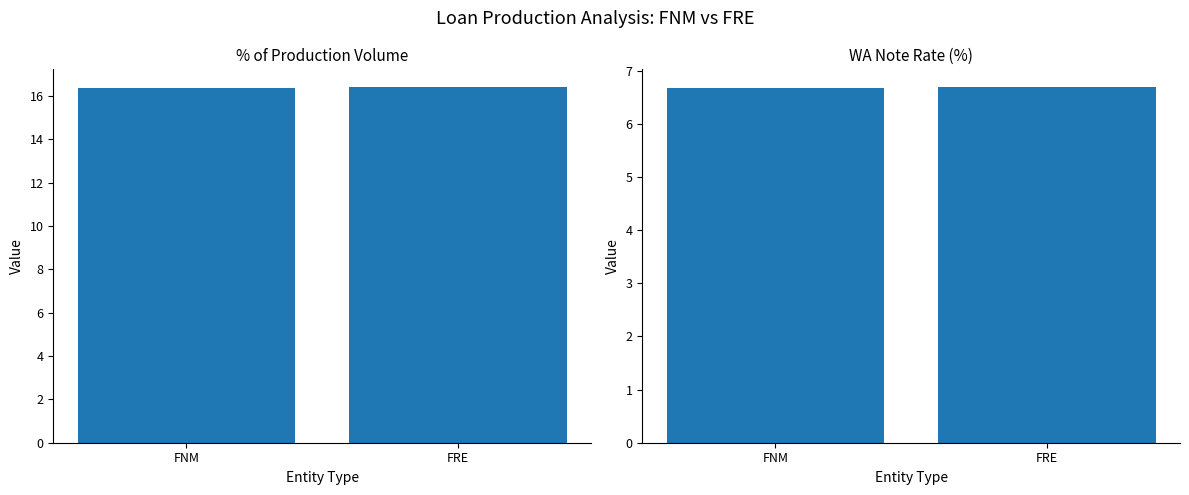

At which label does % of Production Volume reach its peak?

FRE